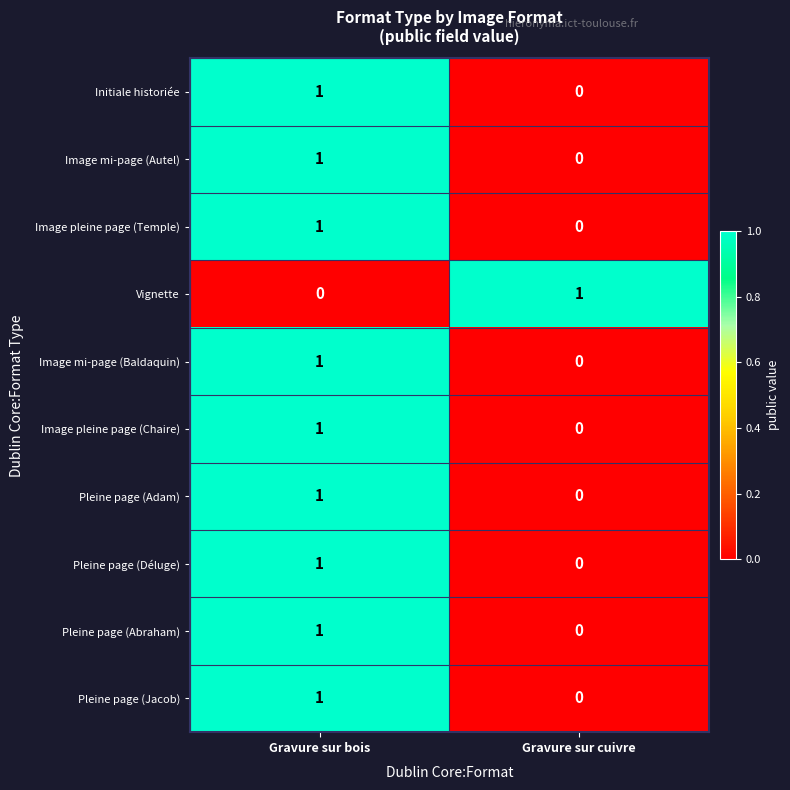

At which label is Image mi-page (Autel) closest to 0?

Gravure sur cuivre